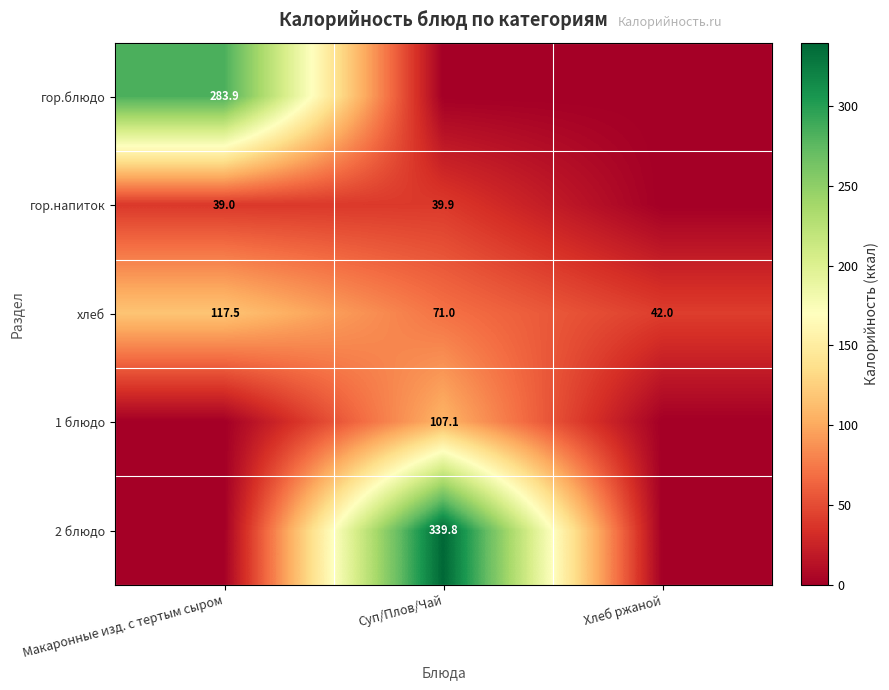

What is the sum of the хлеб values at Хлеб ржаной and Суп/Плов/Чай?

113.0